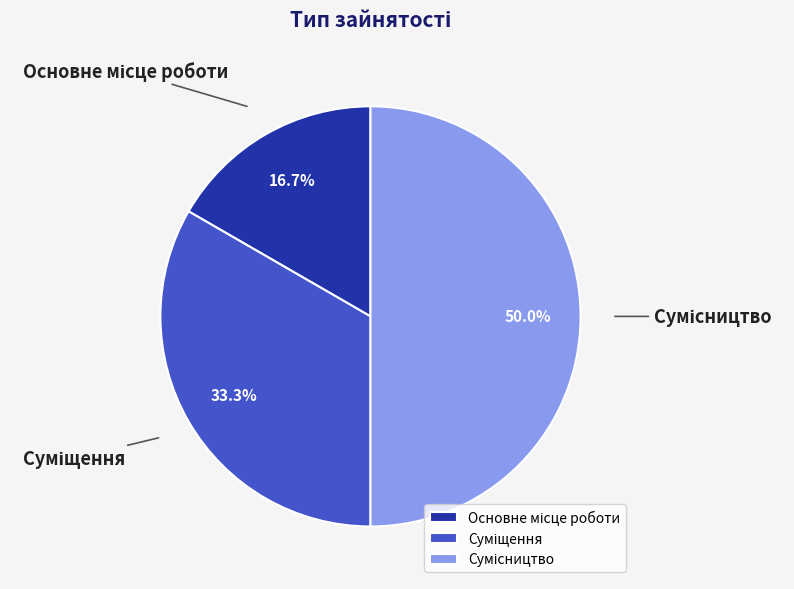

What is the smallest slice in the pie chart?

Основне місце роботи